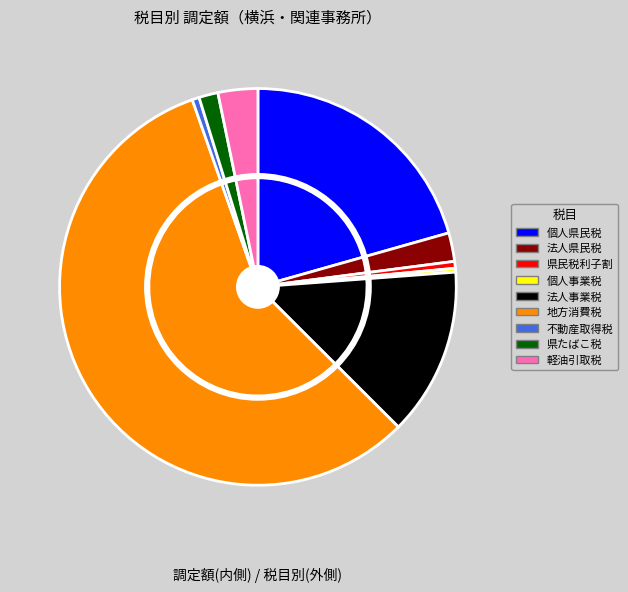

What is the majority slice?

地方消費税